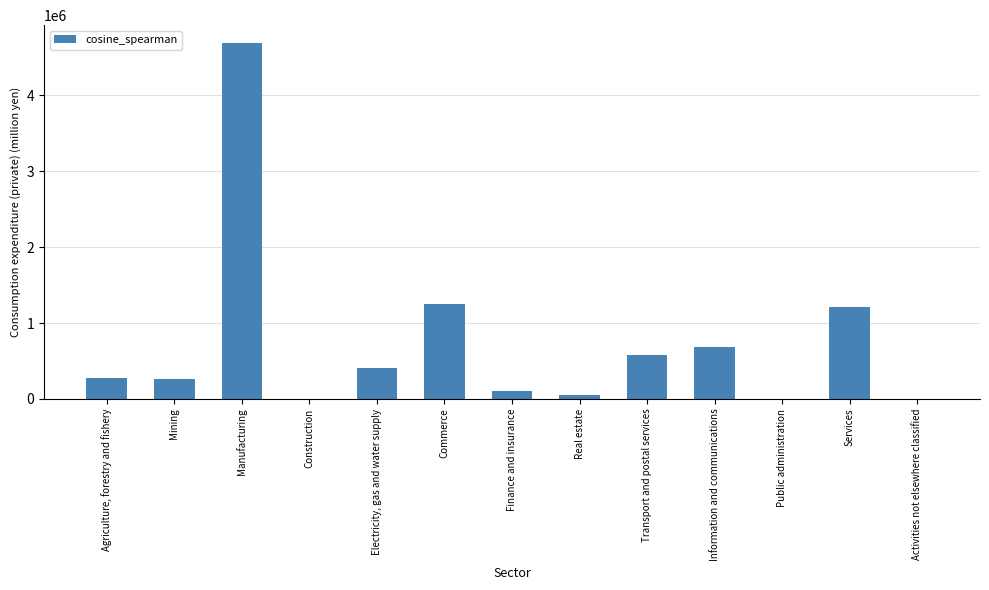

Is it true that the value at Information and communications is 333813.1?

False